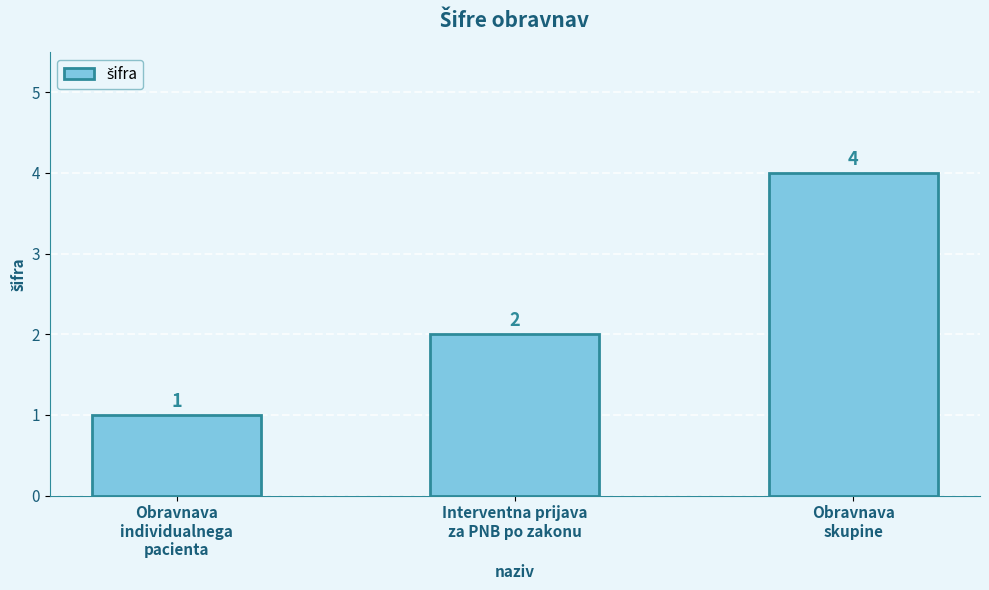

What value does the data have at Obravnava
individualnega
pacienta?

1